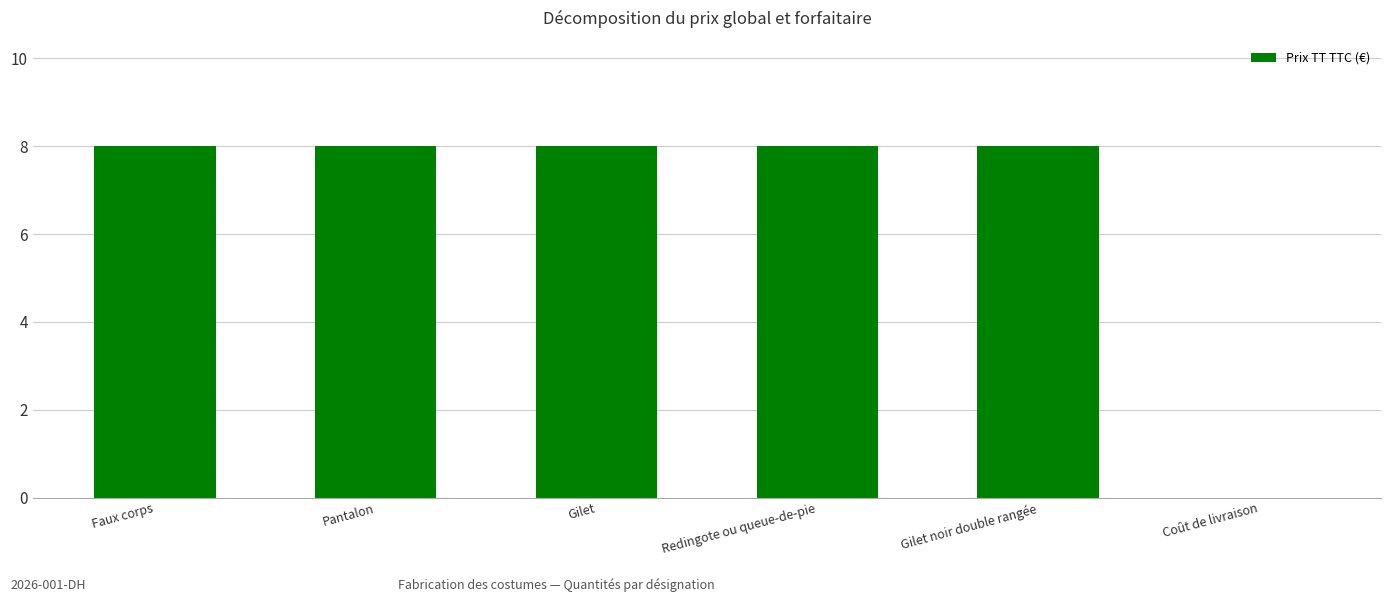

Reading left to right, extract all data points from this chart.

8	8	8	8	8	0